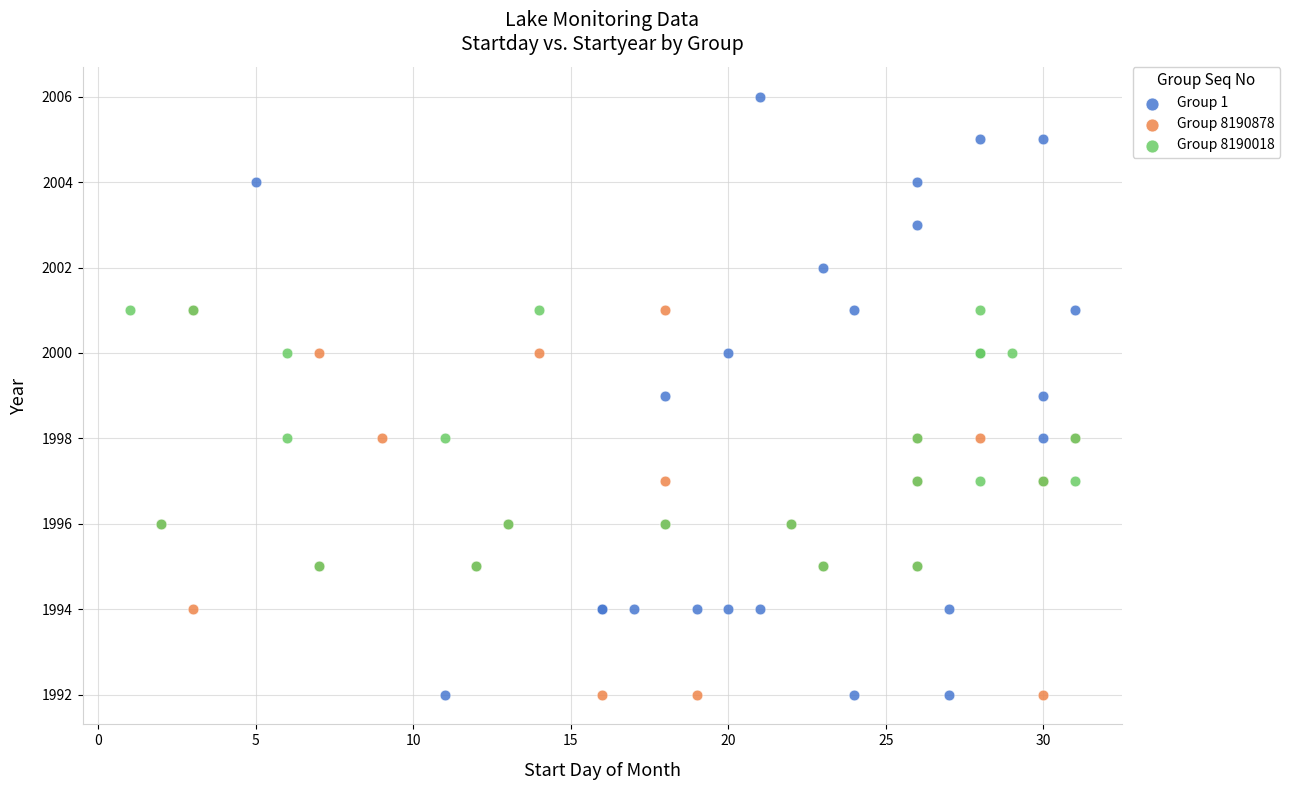

Which series contains the highest Y value?

Group 1